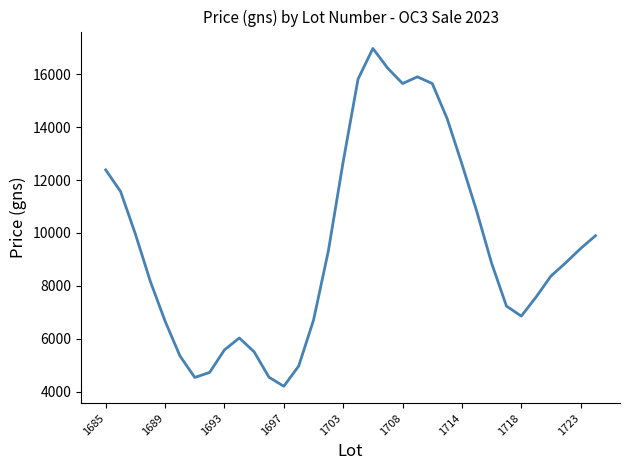

What is the difference between the maximum and minimum values?

12763